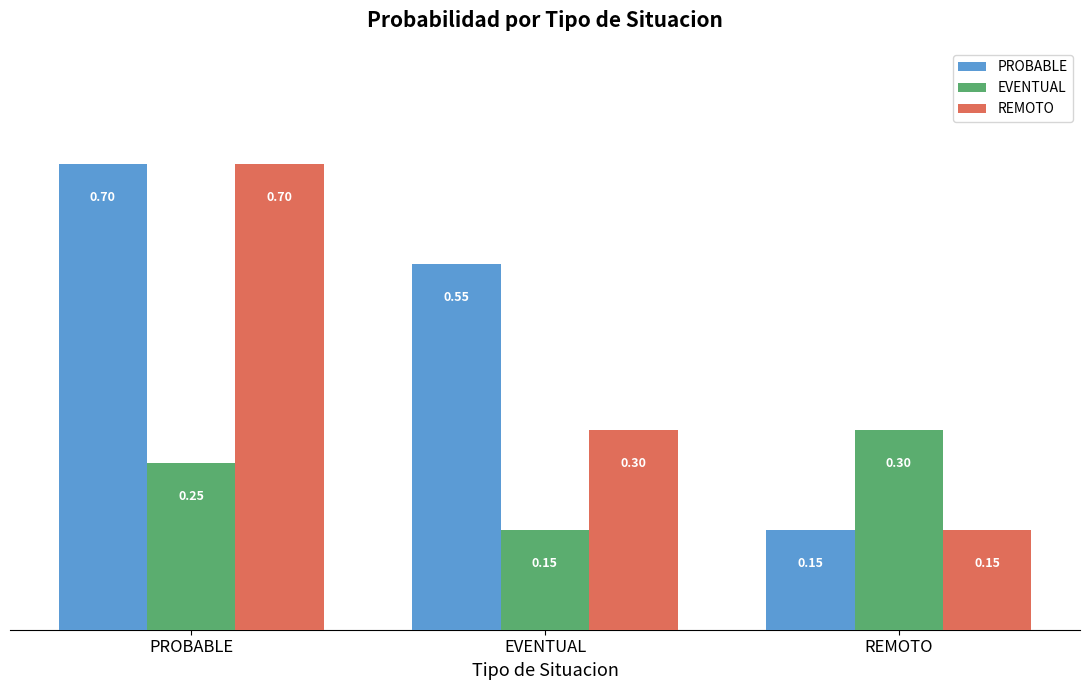

List the series in order of their overall mean, highest first.

PROBABLE, REMOTO, EVENTUAL